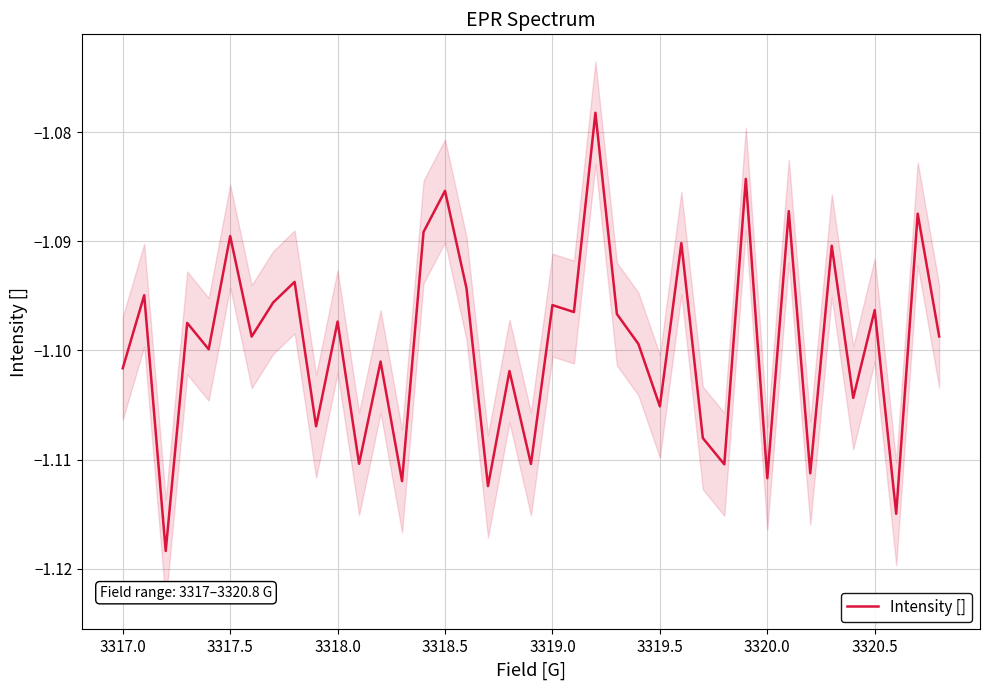

What is the minimum value shown in the chart?

-1.1